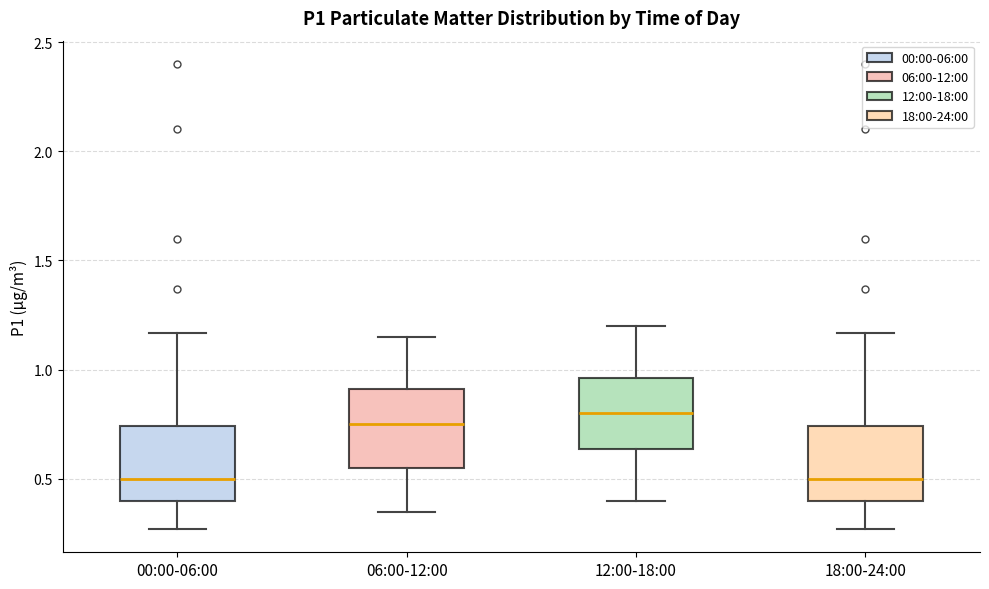

Reading left to right, read every box against the y-axis: the position of its median line, the range the box covers, and the ends of its whiskers. The values are not printed on the chart, so give them approximately, as read against the axis.

00:00-06:00: median 0.50, box 0.40 to 0.75, whiskers 0.25 to 1.15
06:00-12:00: median 0.75, box 0.55 to 0.90, whiskers 0.35 to 1.15
12:00-18:00: median 0.80, box 0.65 to 0.95, whiskers 0.40 to 1.20
18:00-24:00: median 0.50, box 0.40 to 0.75, whiskers 0.25 to 1.15